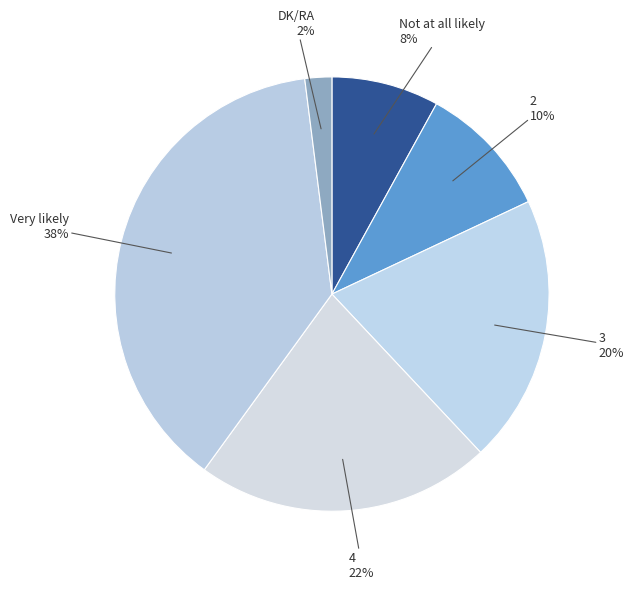

What is the ratio of the value at 3 to the value at 4?

0.9